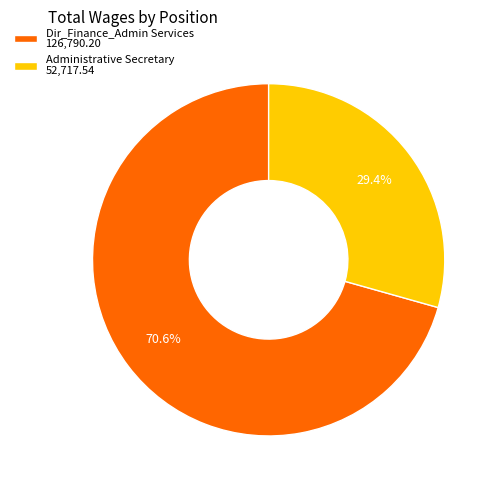

What is the ratio of the value at Administrative Secretary 52,717.54 to the value at Dir_Finance_Admin Services 126,790.20?

0.4